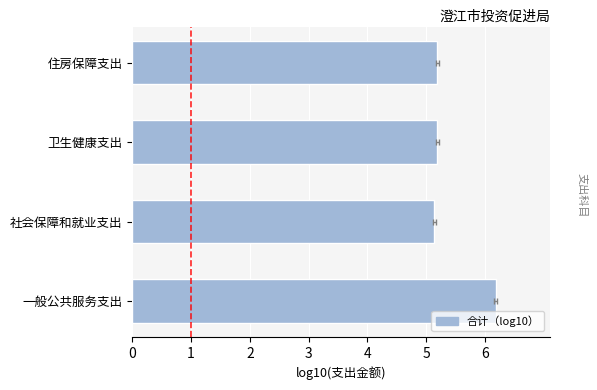

The chart shows a value of 3.2 at 卫生健康支出. True or false?

False